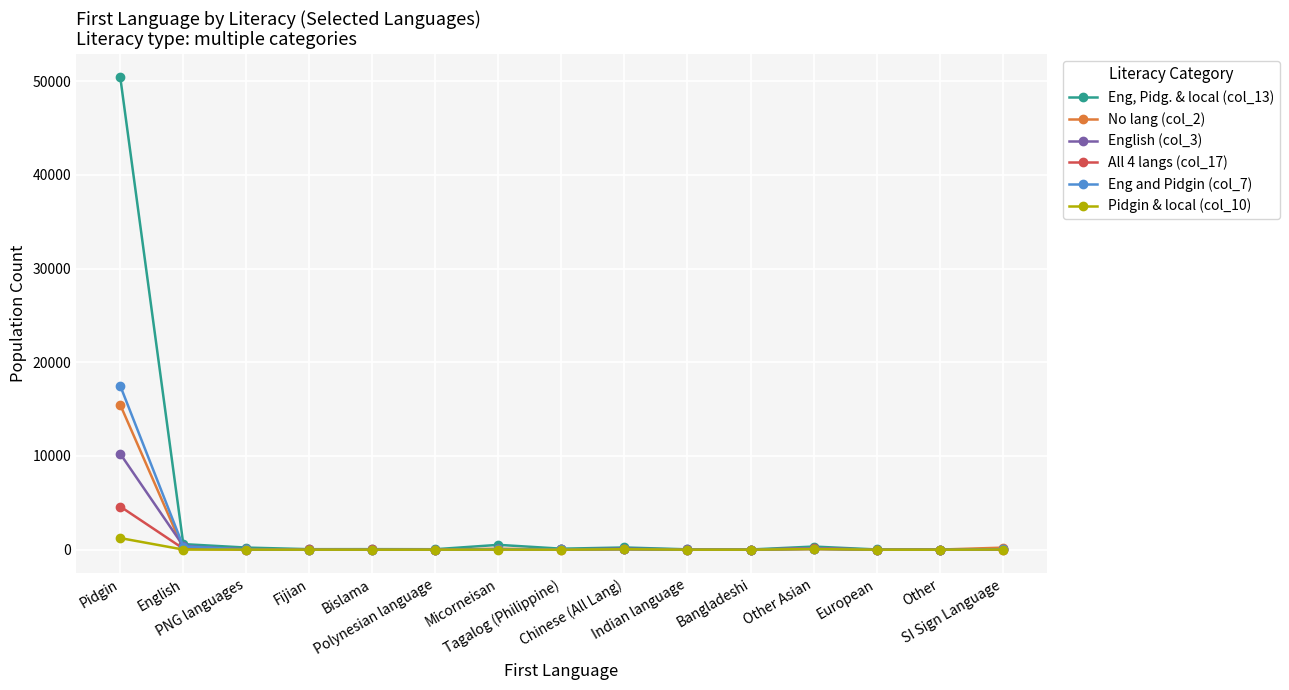

Which series has the largest range (max minus min)?

Eng, Pidg. & local (col_13)